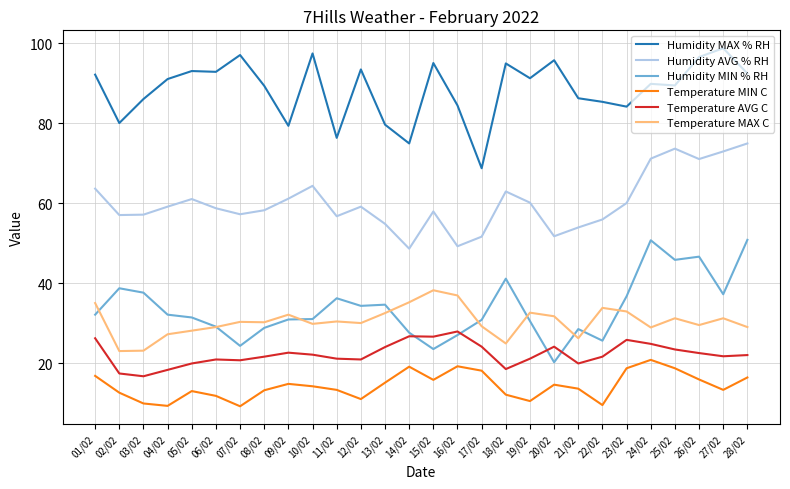

How many intersections are there between Humidity MIN % RH and Temperature MAX C?

9